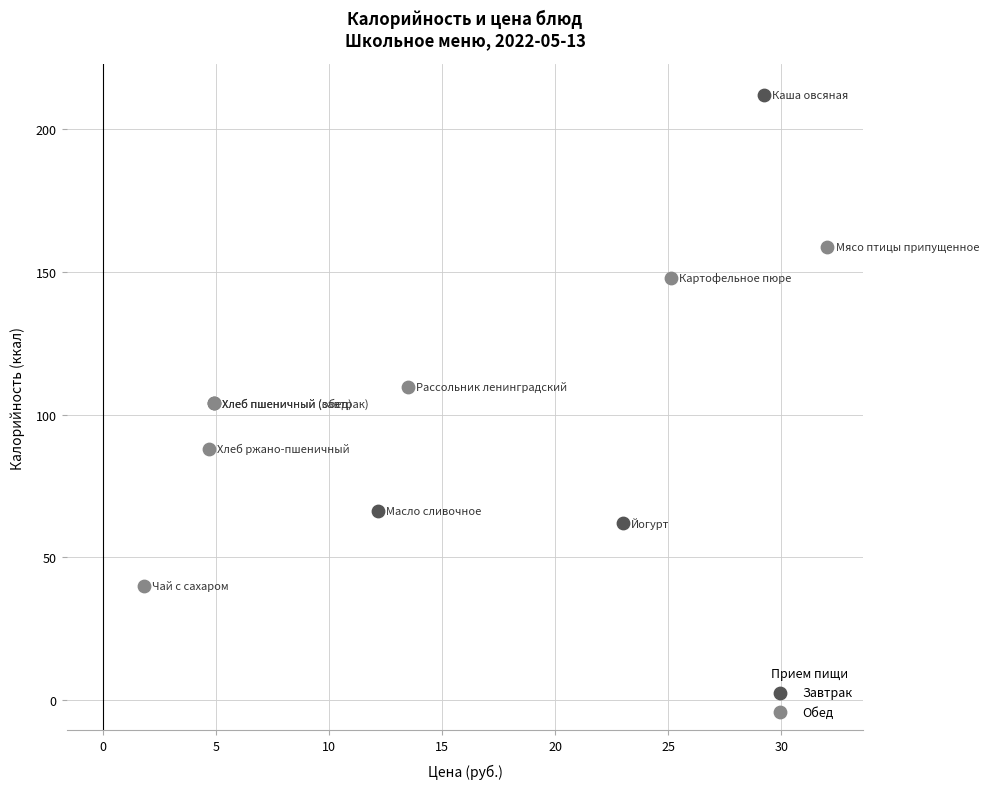

Which series has the largest Y range (max minus min)?

Завтрак